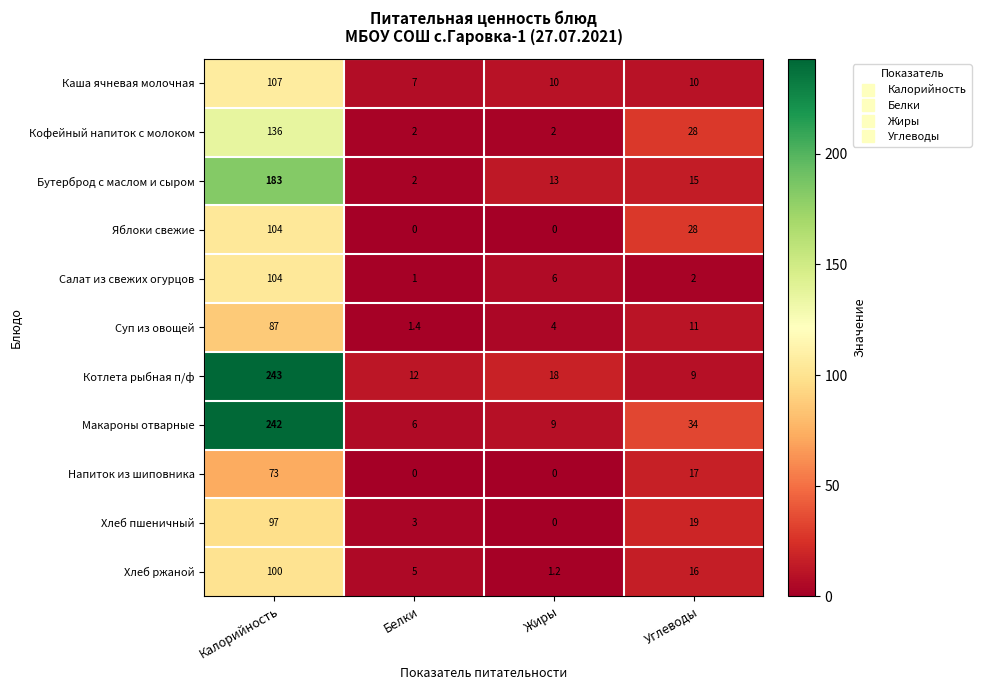

Which series changed the most between Жиры and Углеводы?

Яблоки свежие